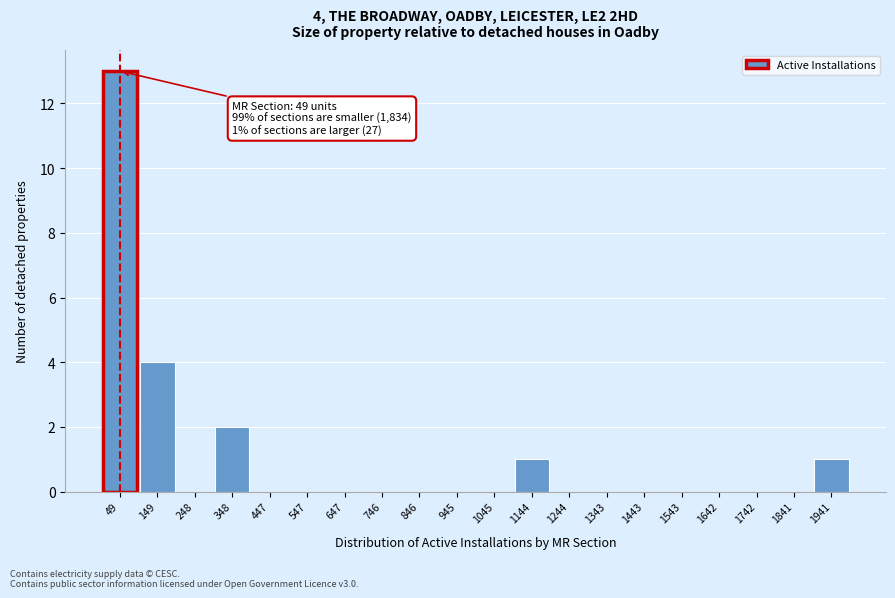

Over which range of the x-axis is the bar tallest?

0 to 100